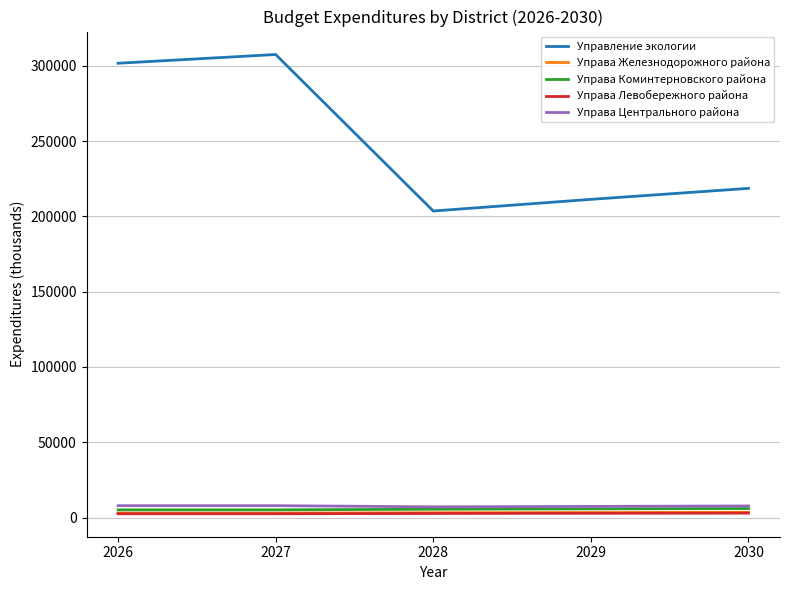

Which series has the largest total across all categories?

Управление экологии